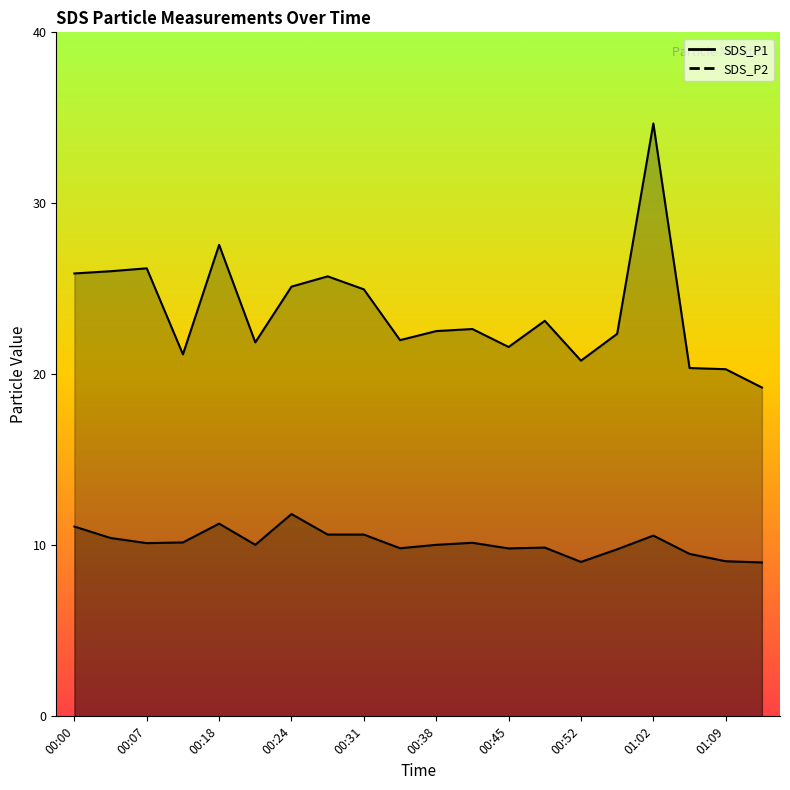

Rank the series by their maximum value, from lowest to highest.

SDS_P2, SDS_P1